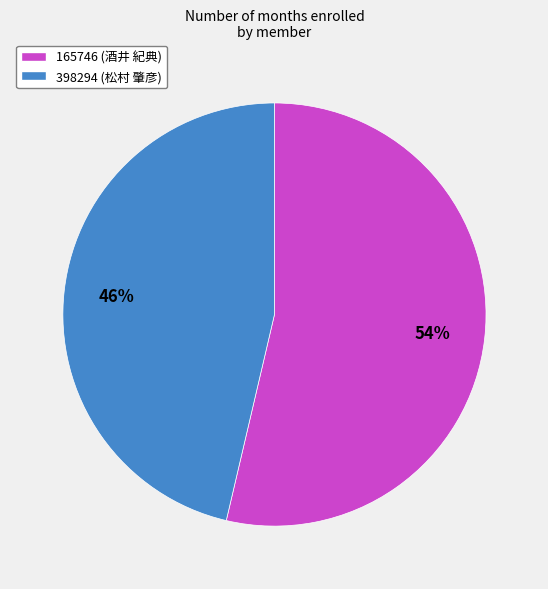

Rank the categories by value from highest to lowest.

165746 (酒井 紀典), 398294 (松村 肇彦)